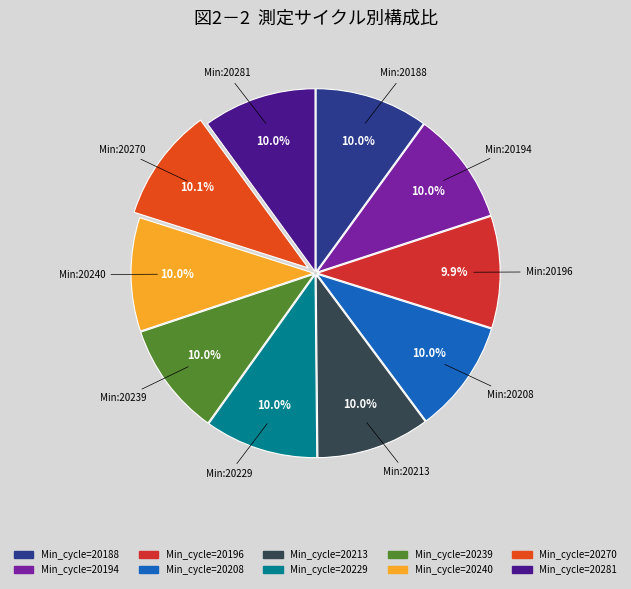

How many segments does this pie chart have?

10